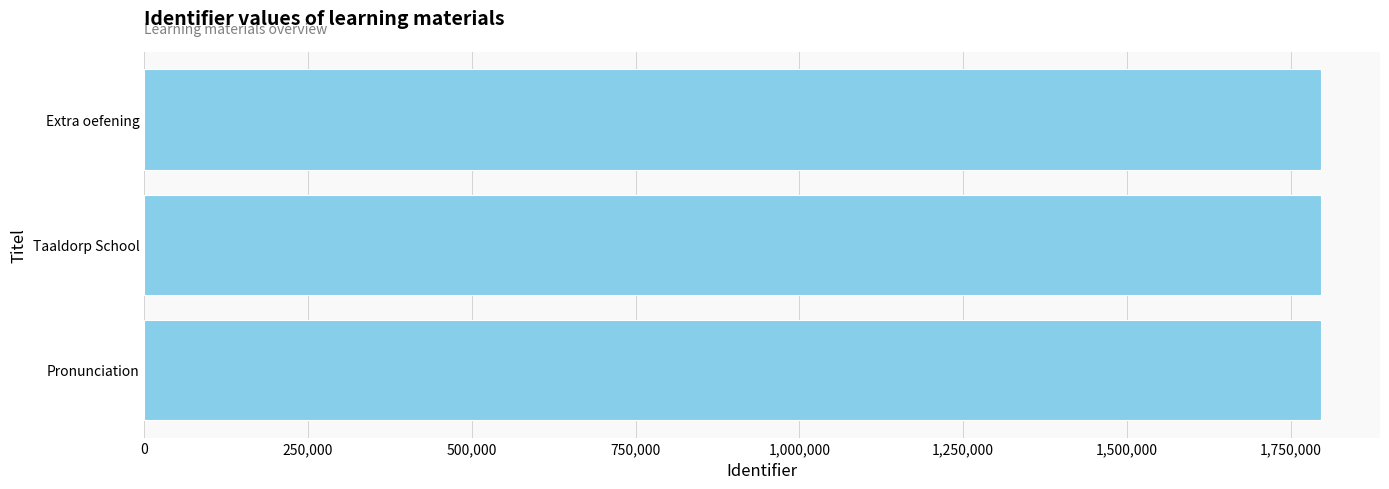

Are the bars grouped side by side (vs. stacked)?

No